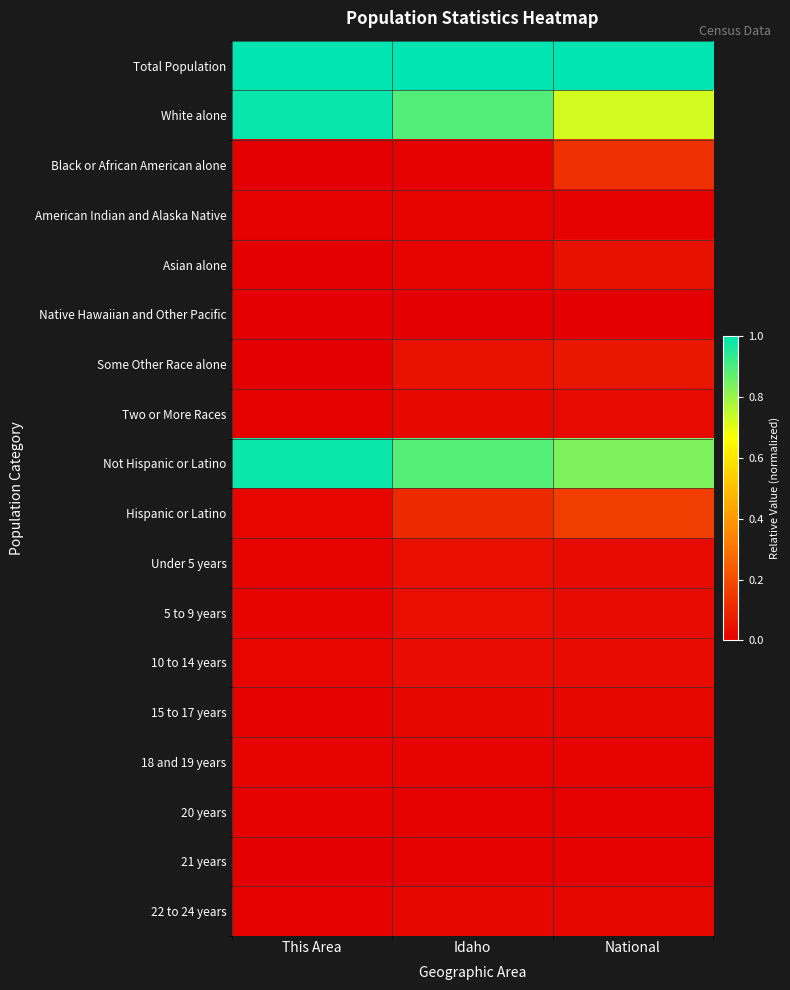

What is the spread (max minus min) of values at Idaho?

1.0